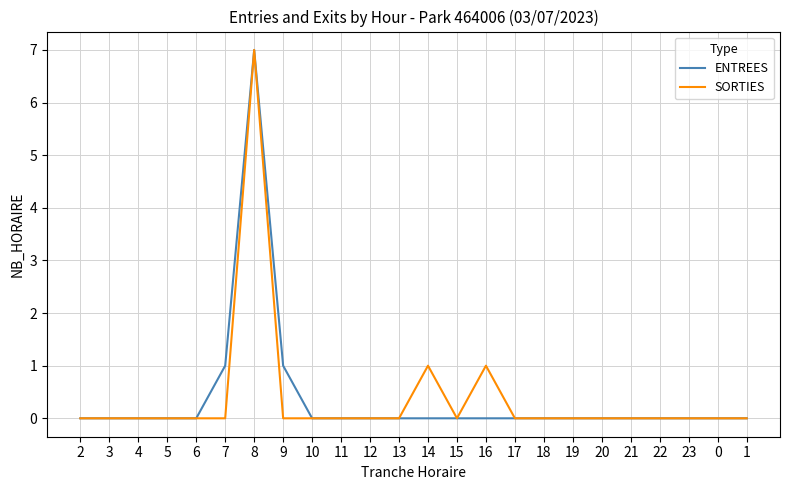

At which label does SORTIES reach its peak?

8